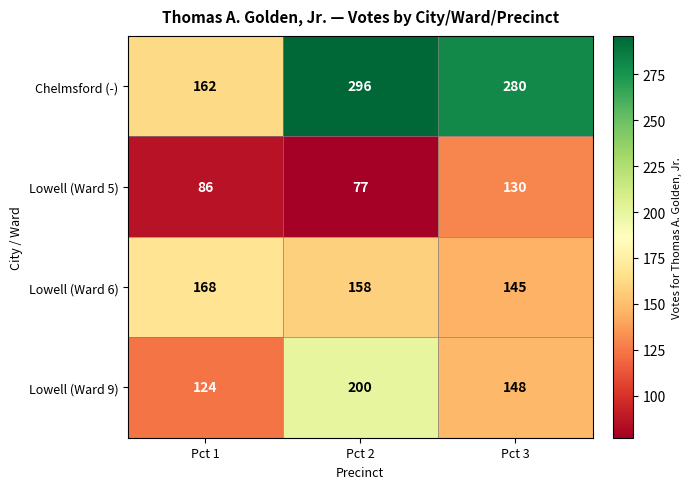

What is the sum of all Chelmsford (-) values?

738